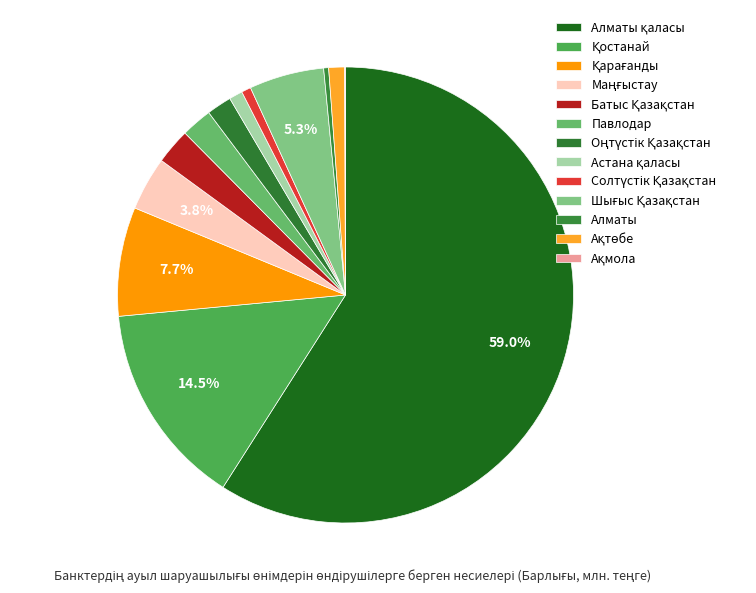

Is there a majority slice in this chart?

Yes